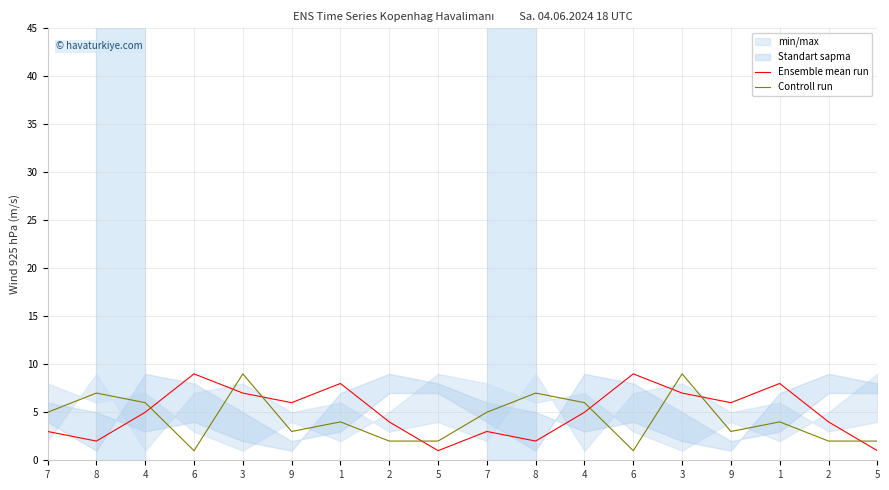

Reading left to right, transcribe all the data shown in this chart.

Ensemble mean run: 7=3	8=2	4=5	6=9	3=7	9=6	1=8	2=4	5=1	7=3	8=2	4=5	6=9	3=7	9=6	1=8	2=4	5=1
Controll run: 7=5	8=7	4=6	6=1	3=9	9=3	1=4	2=2	5=2	7=5	8=7	4=6	6=1	3=9	9=3	1=4	2=2	5=2